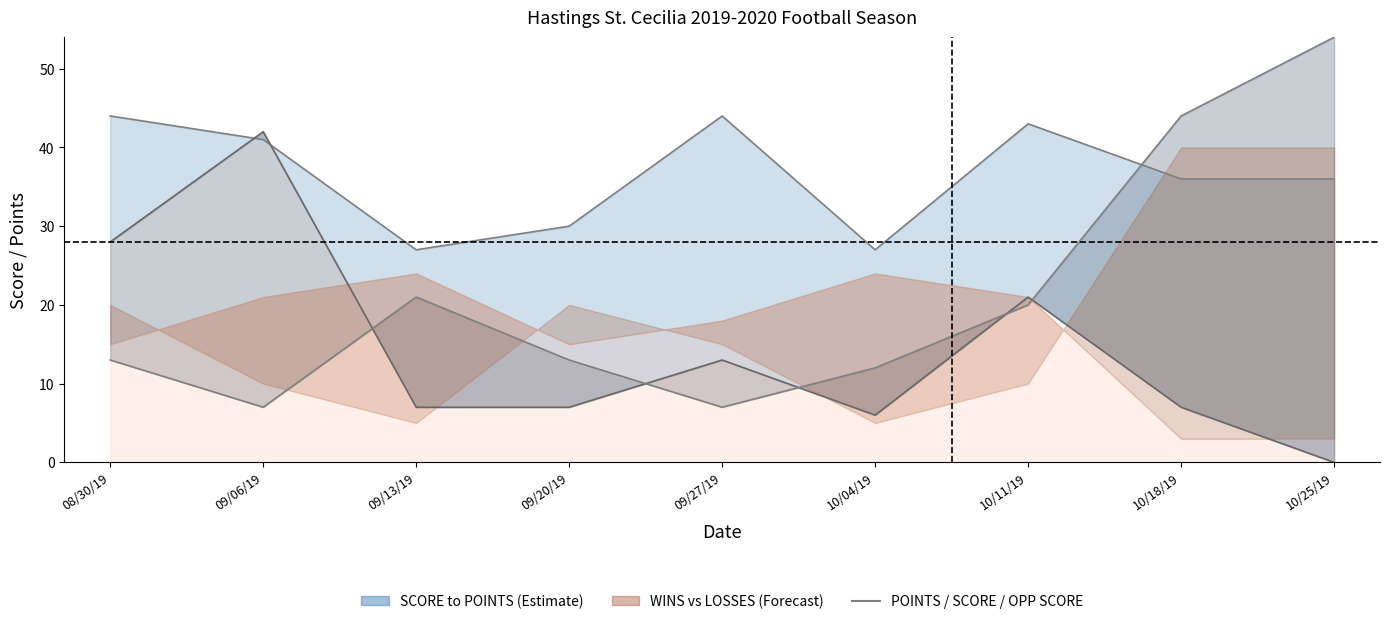

True or false: SCORE has a value of 7 at 10/18/19.

True